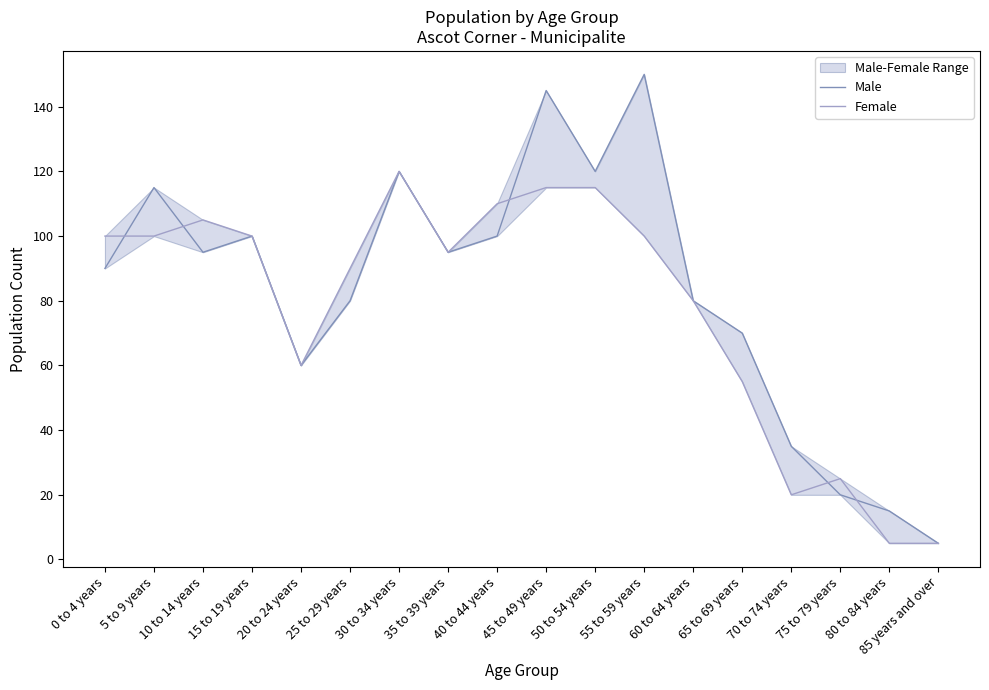

What is the label of the 18th point from the right?

0 to 4 years